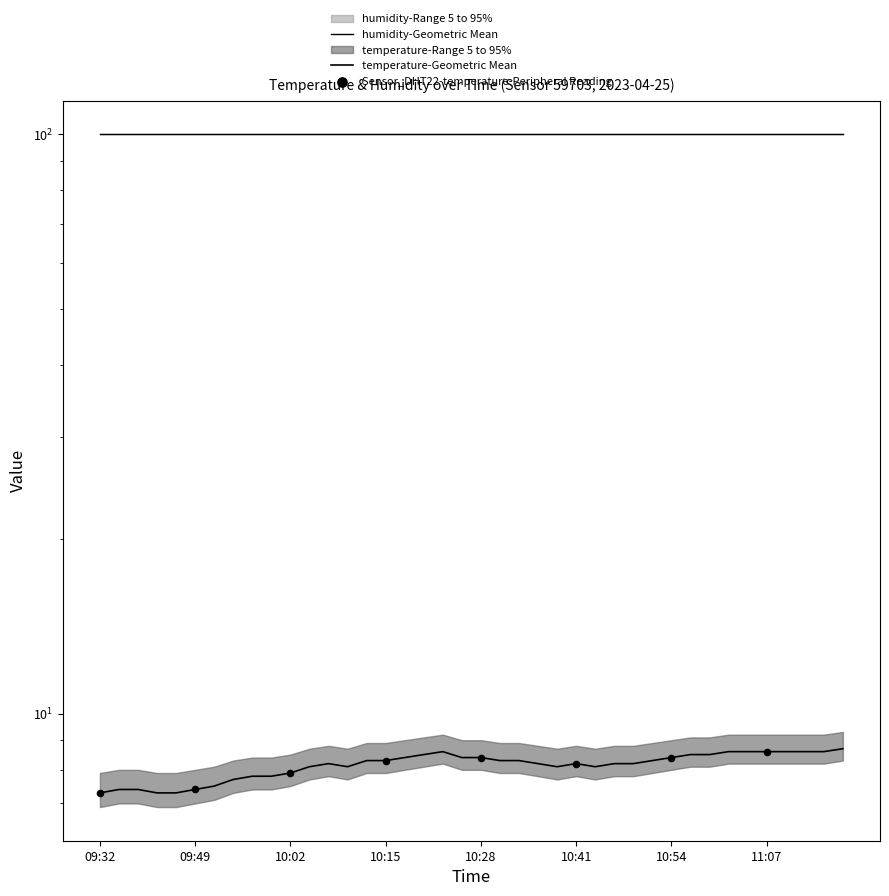

What is the ratio of the value at 11:04 to the value at 11:09?

1.0